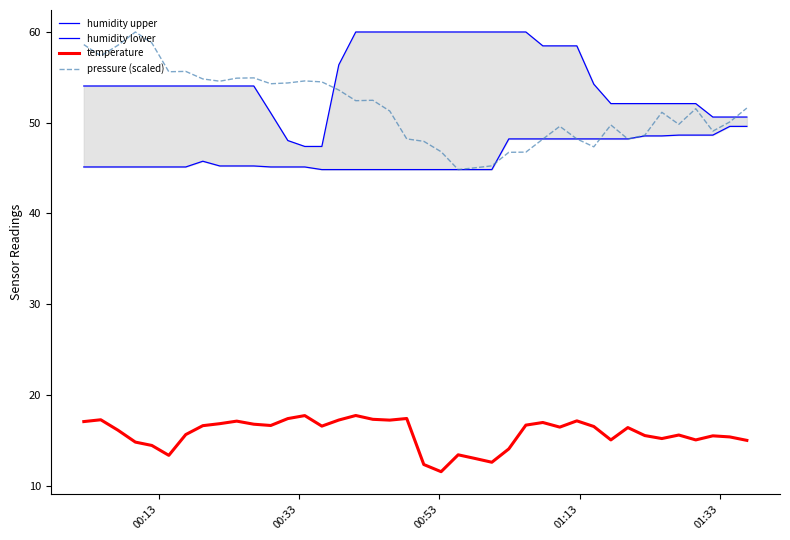

True or false: pressure (scaled) and temperature cross at least once.

False